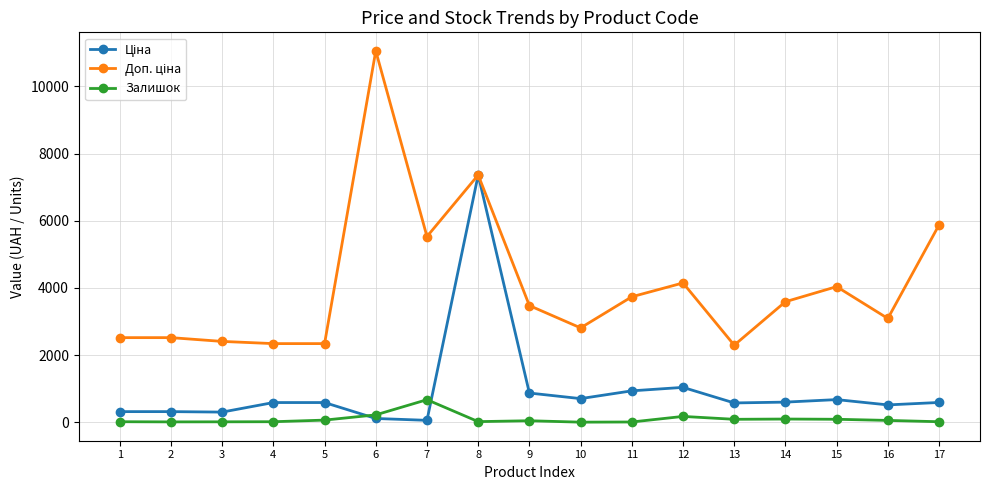

At which category is the sum across all series the highest?

8